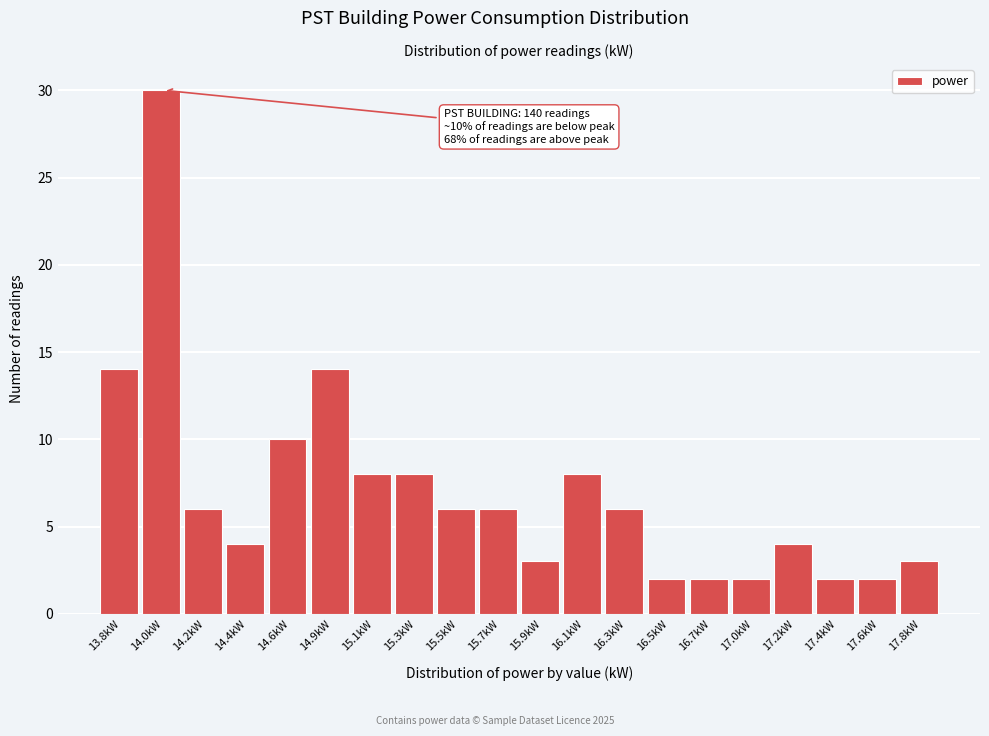

Reading left to right, what are all the values shown in this chart?

14	30	6	4	10	14	8	8	6	6	3	8	6	2	2	2	4	2	2	3